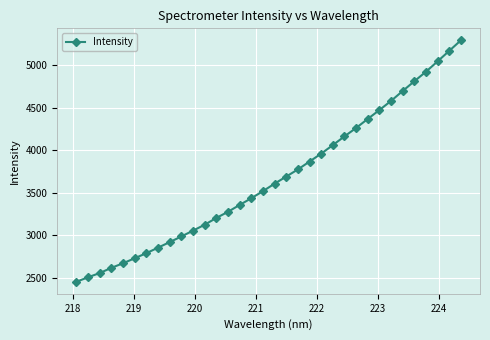

What is the difference between the maximum and second lowest values?

2779.9